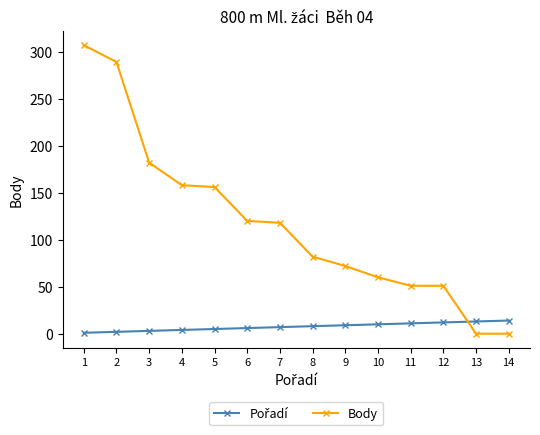

What is the difference between the second highest and second lowest values in the Body series?

289